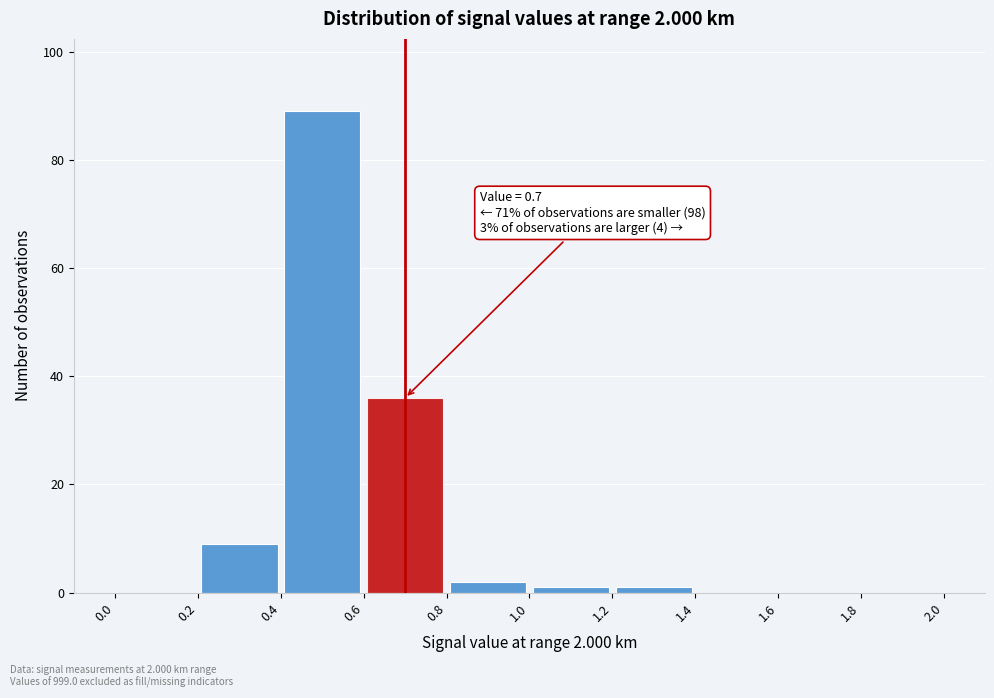

Which range on the x-axis has the tallest bar?

0.4 to 0.6